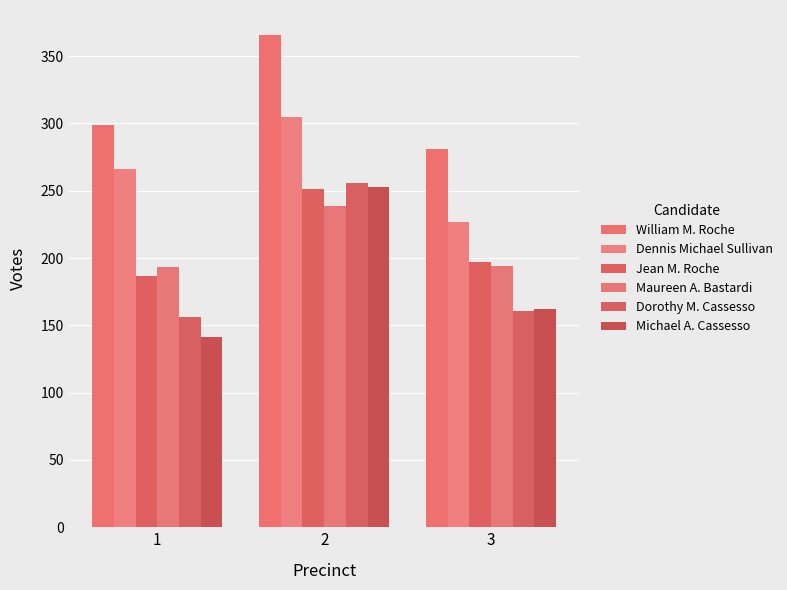

Does the chart contain stacked bars?

No